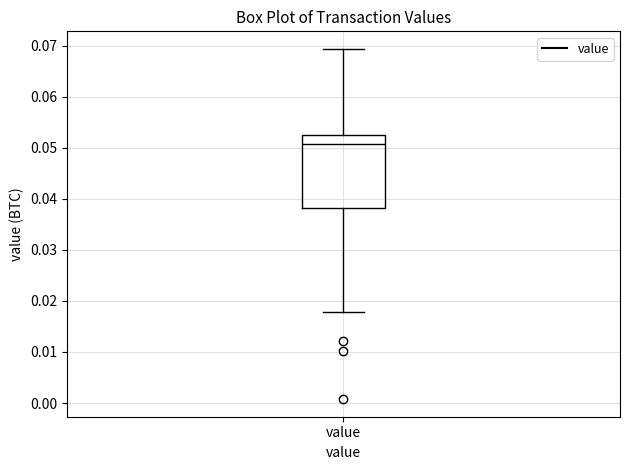

Where is the upper edge of the box for value on the y-axis? The values are not printed on the chart, so give them approximately, as read against the axis.

0.053